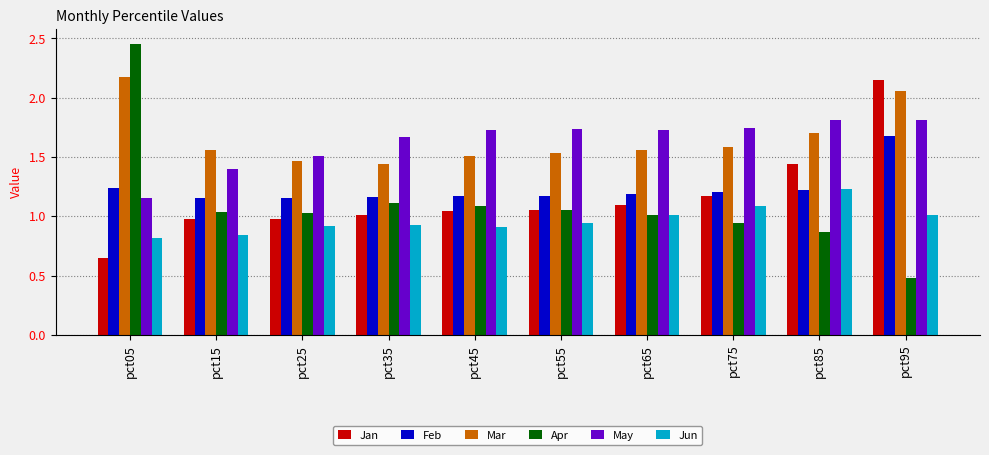

The Jun series shows 0.3 at pct85. True or false?

False